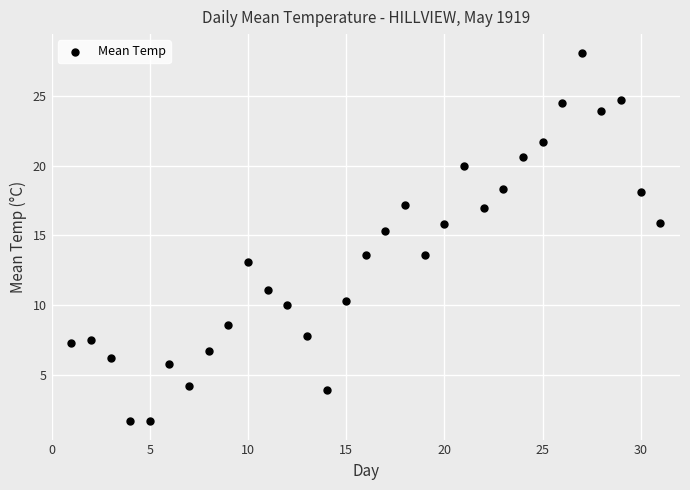

What is the range of X values (max minus min)?

30.0